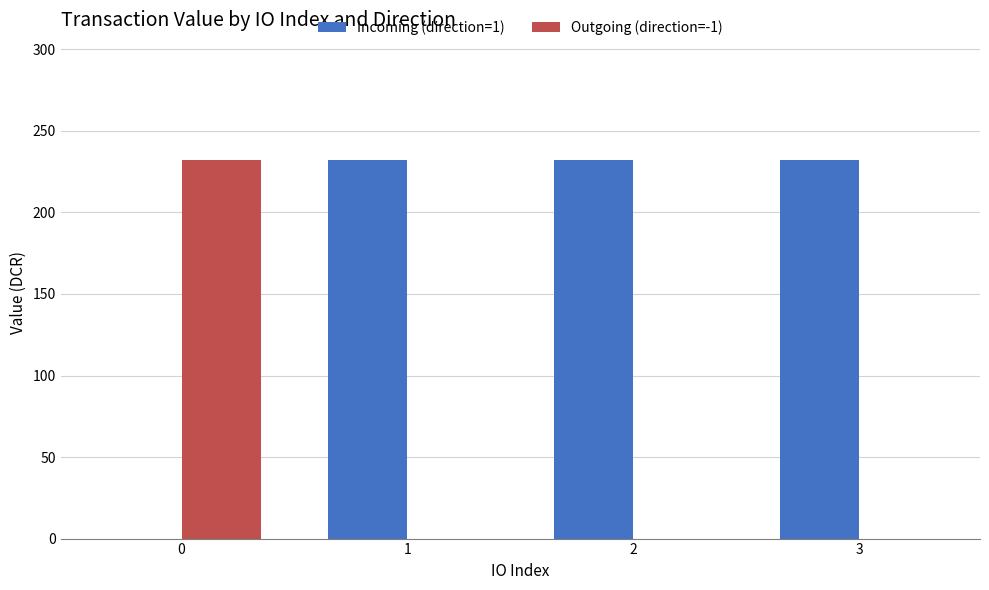

Are the bars horizontal?

No